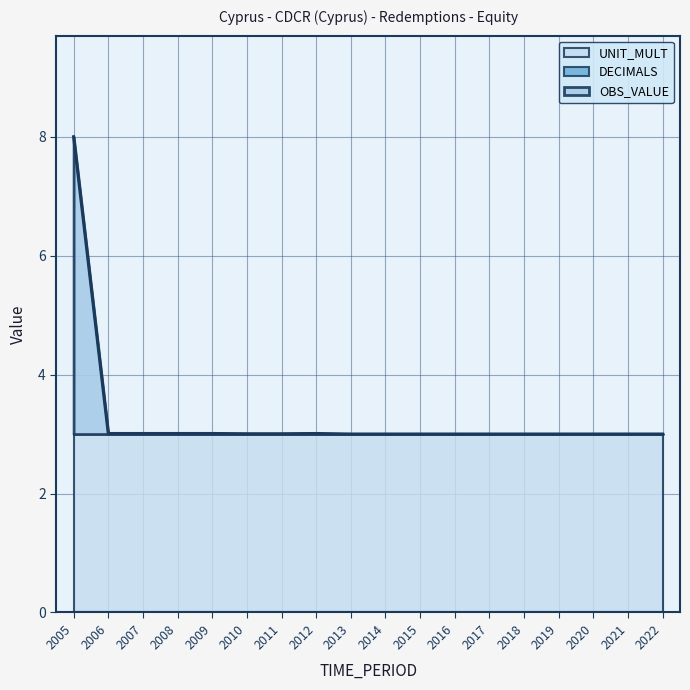

How many lines are shown in the chart?

3